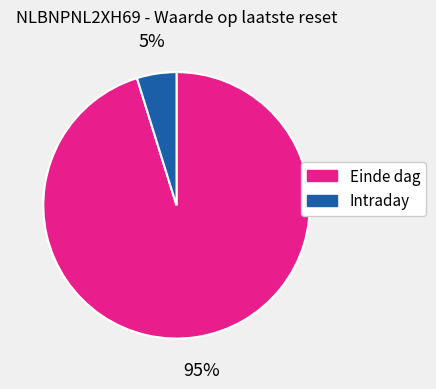

Is there a majority slice in this chart?

Yes